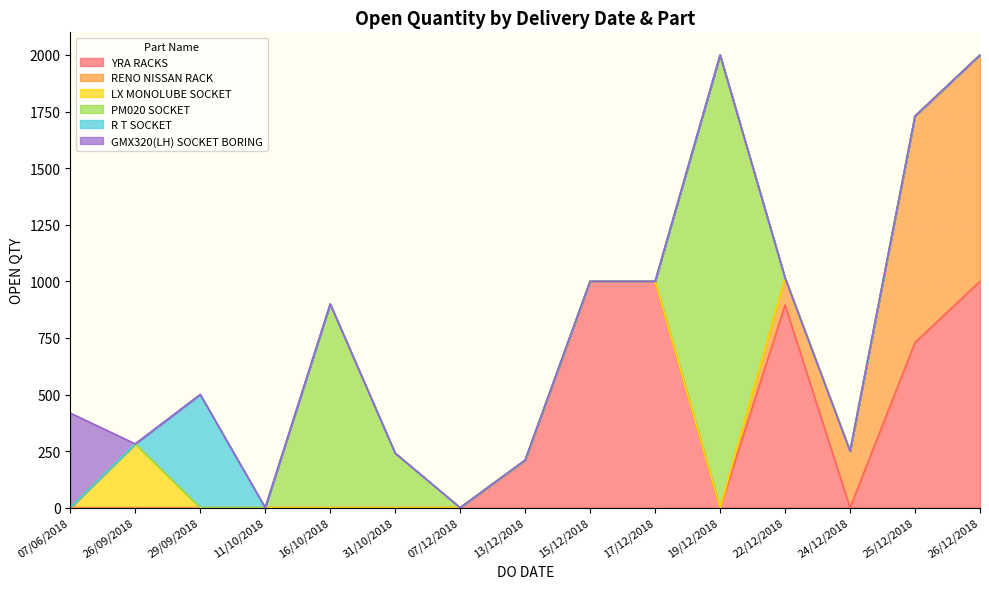

The YRA RACKS series shows 0 at 31/10/2018. True or false?

True